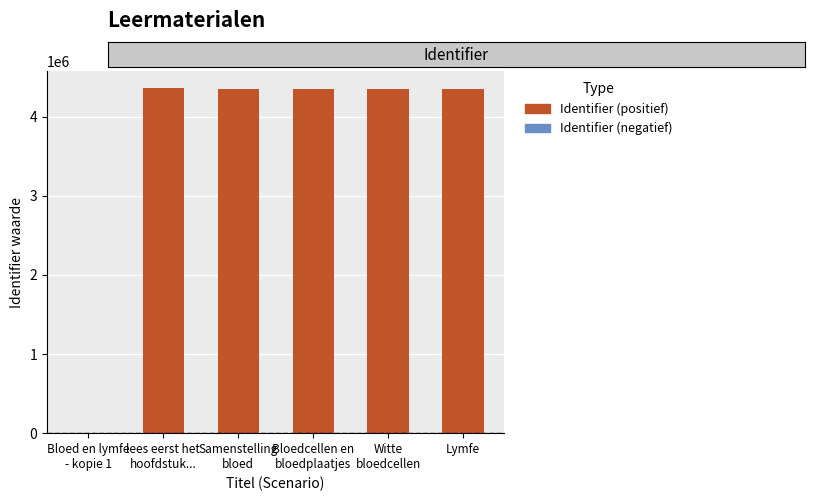

How many values are above zero?

5